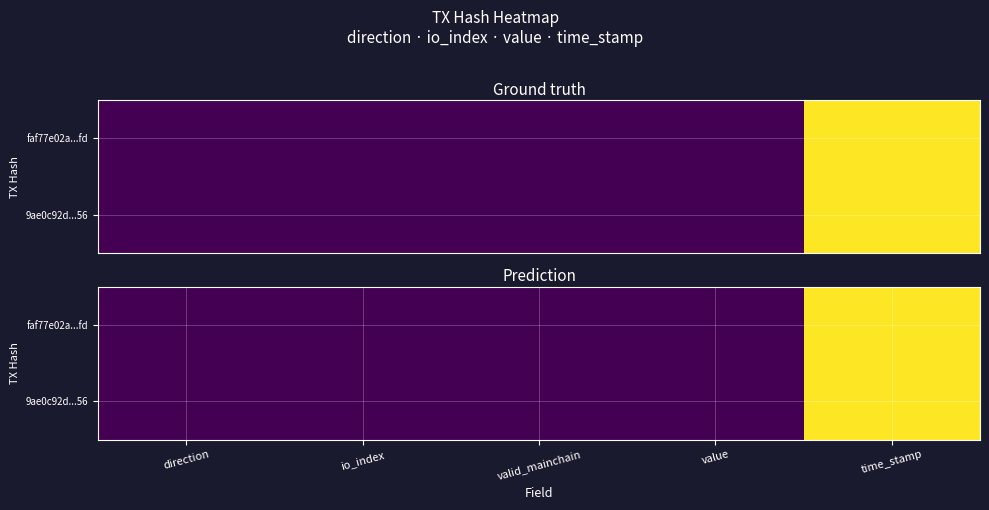

At how many categories does at least one series exceed 1247714209?

1